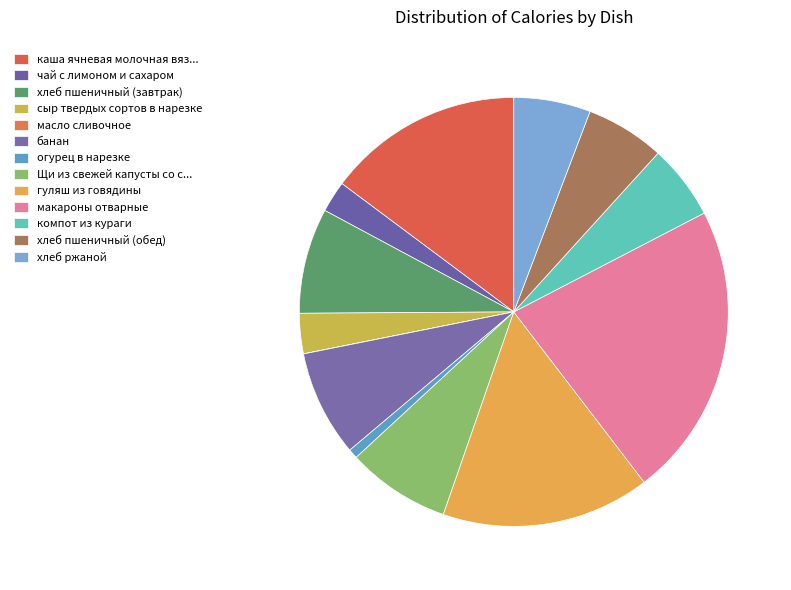

Which has a higher value, хлеб пшеничный (обед) or банан?

банан